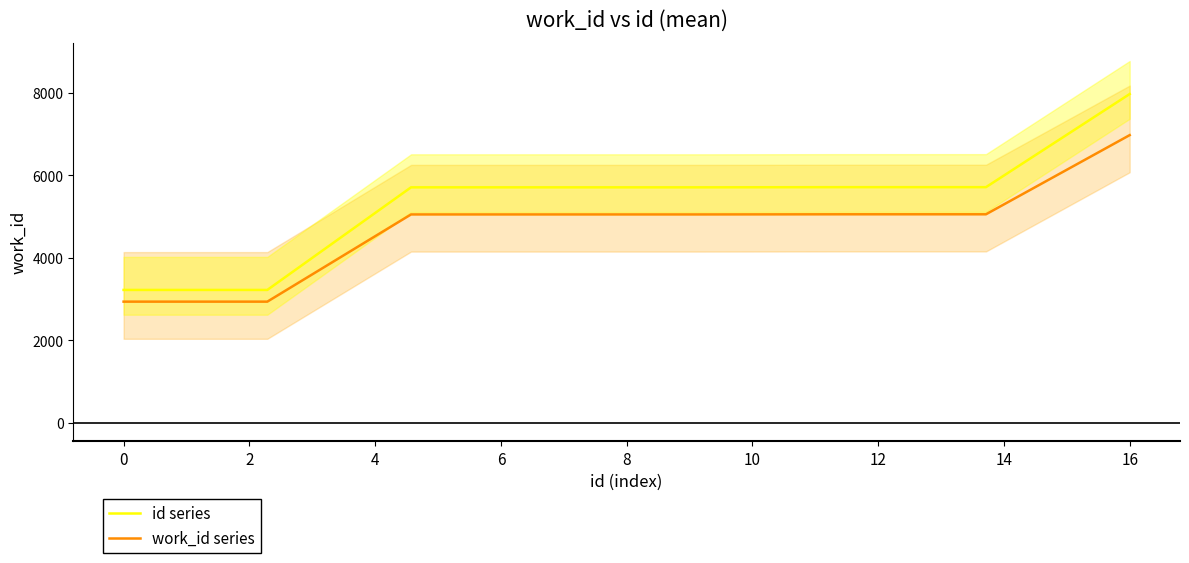

True or false: id series and work_id series intersect in this chart.

False